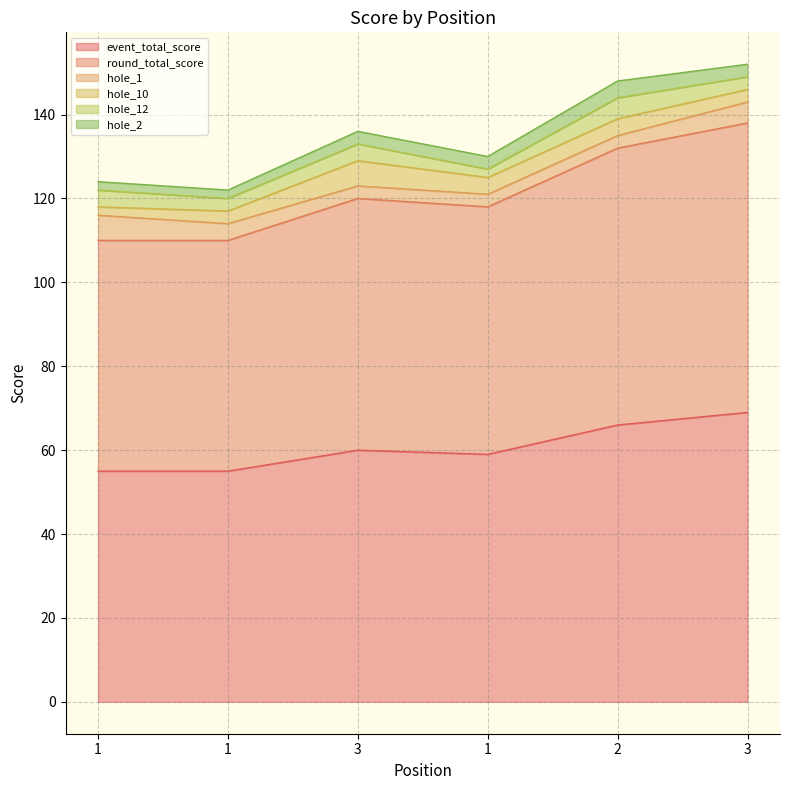

Which has a higher value, 2 or 1?

2